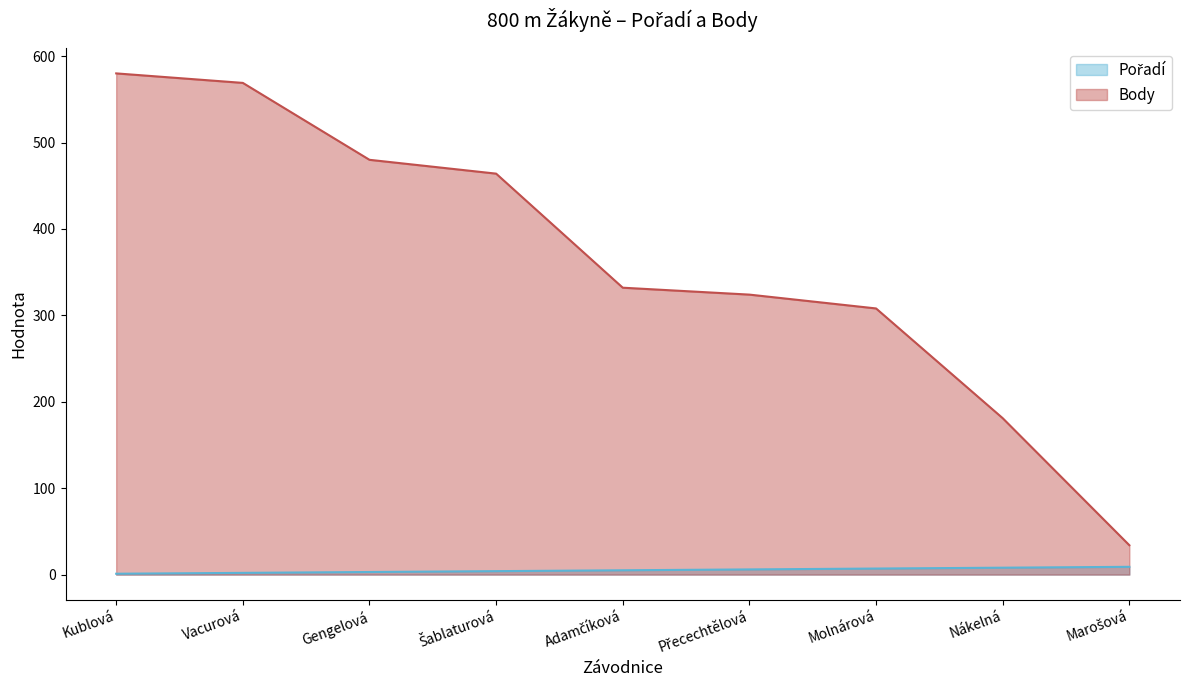

Between Přecechtělová and Molnárová, which is larger?

Molnárová